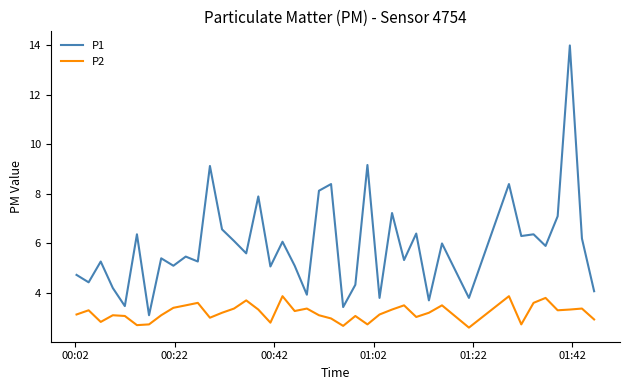

Which series has the largest range (max minus min)?

P1